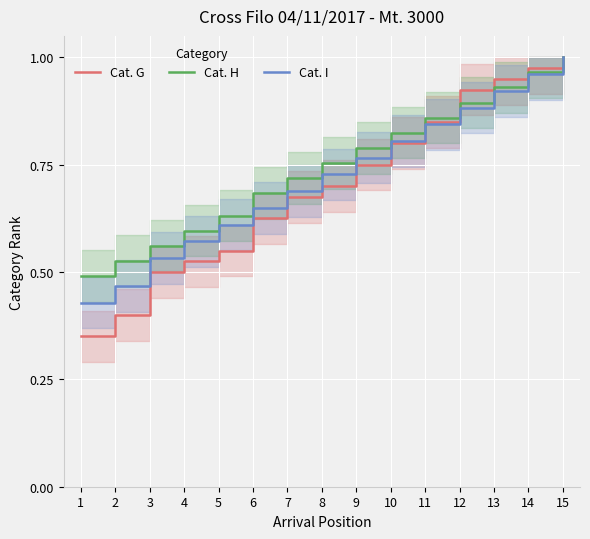

How many distinct data groups are displayed?

3